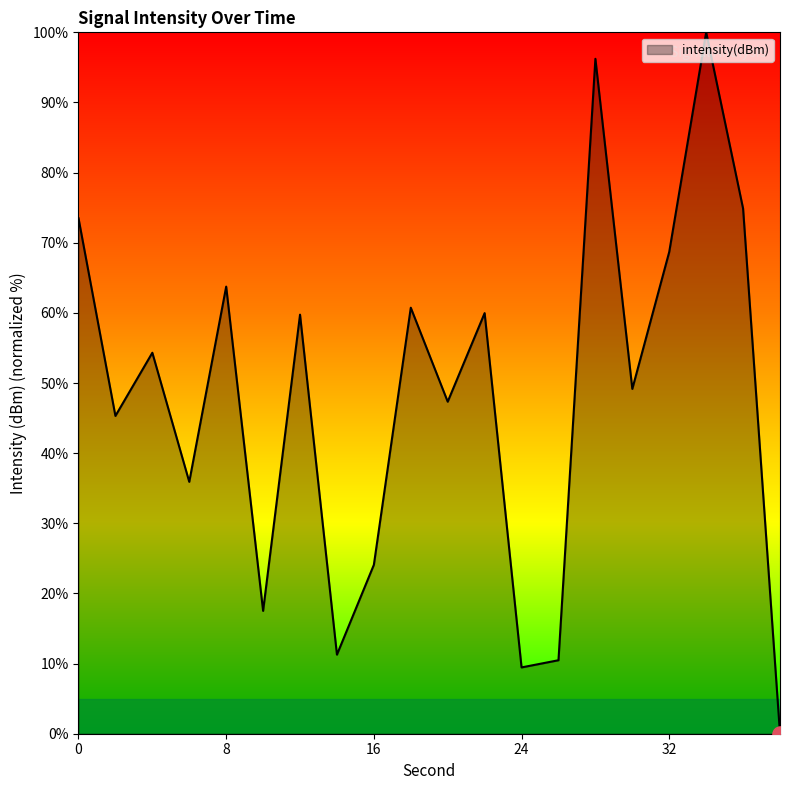

What is the maximum value shown in the chart?

100.0